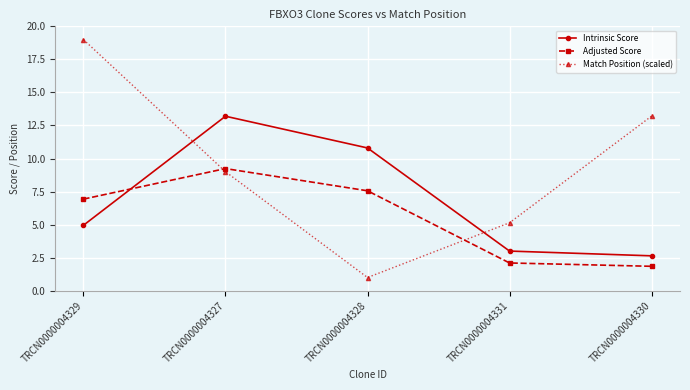

Reading left to right, transcribe all the data shown in this chart.

Intrinsic Score: TRCN0000004329=5.0	TRCN0000004327=13.2	TRCN0000004328=10.8	TRCN0000004331=3.0	TRCN0000004330=2.6
Adjusted Score: TRCN0000004329=6.9	TRCN0000004327=9.2	TRCN0000004328=7.6	TRCN0000004331=2.1	TRCN0000004330=1.8
Match Position (scaled): TRCN0000004329=19.0	TRCN0000004327=9.0	TRCN0000004328=1.0	TRCN0000004331=5.1	TRCN0000004330=13.2